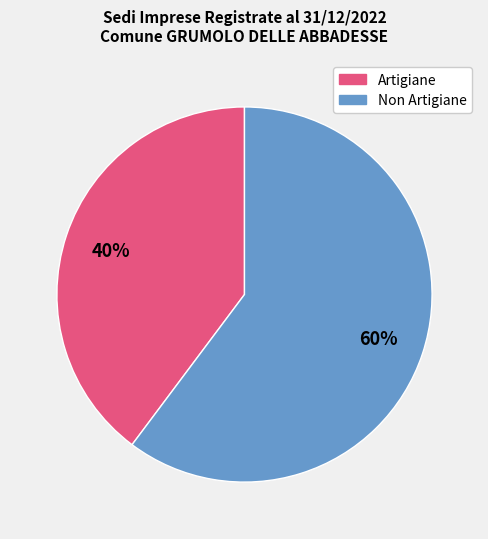

Approximately how many times larger is the value at Non Artigiane compared to Artigiane?

1.5